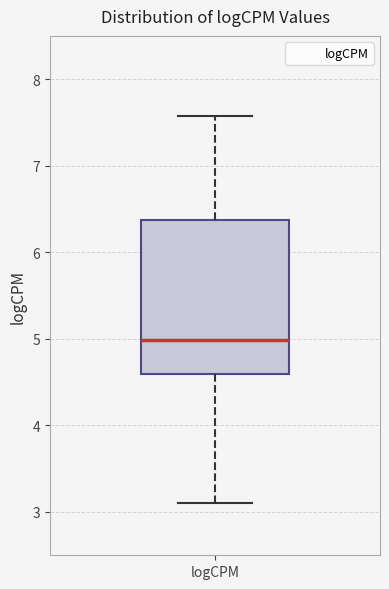

Transcribe this box plot: give where the median line is, the range the box spans, and where the two whiskers end, as read against the y-axis. The values are not printed on the chart, so give them approximately, as read against the axis.

median 5.0, box 4.6 to 6.4, whiskers 3.1 to 7.6